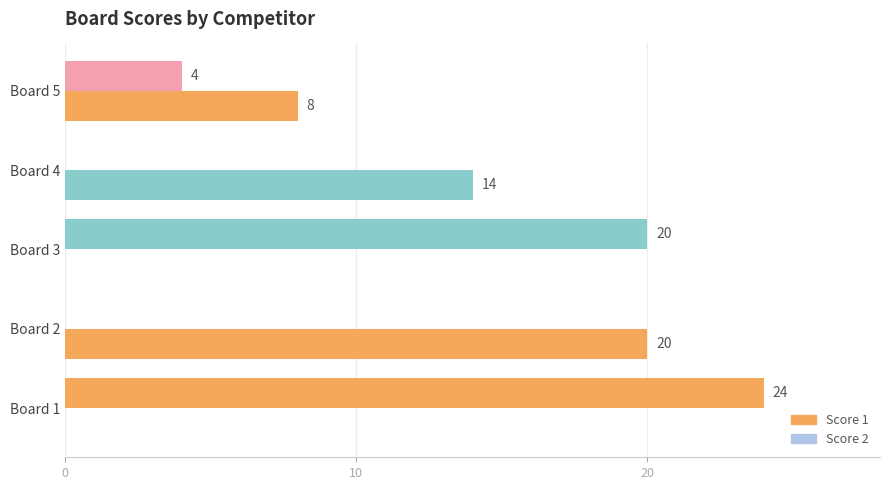

How many Score 1 values are between 0 and 20?

4